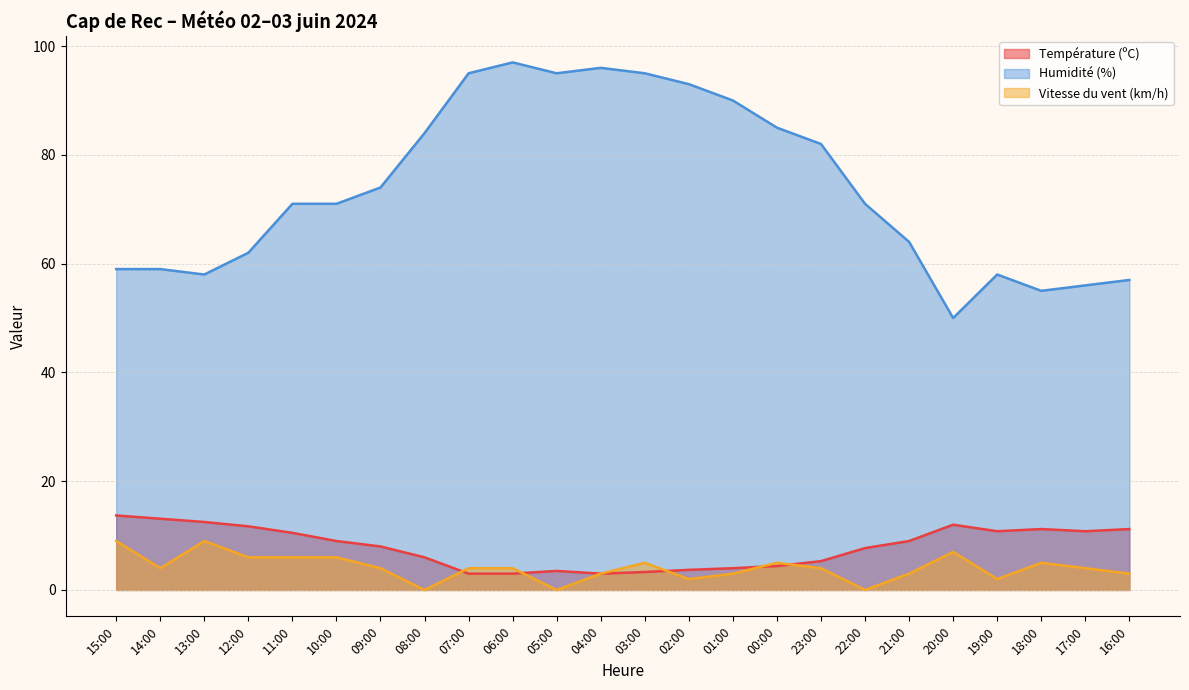

The value of Température (ºC) at 15:00 is 13.7. True or false?

True